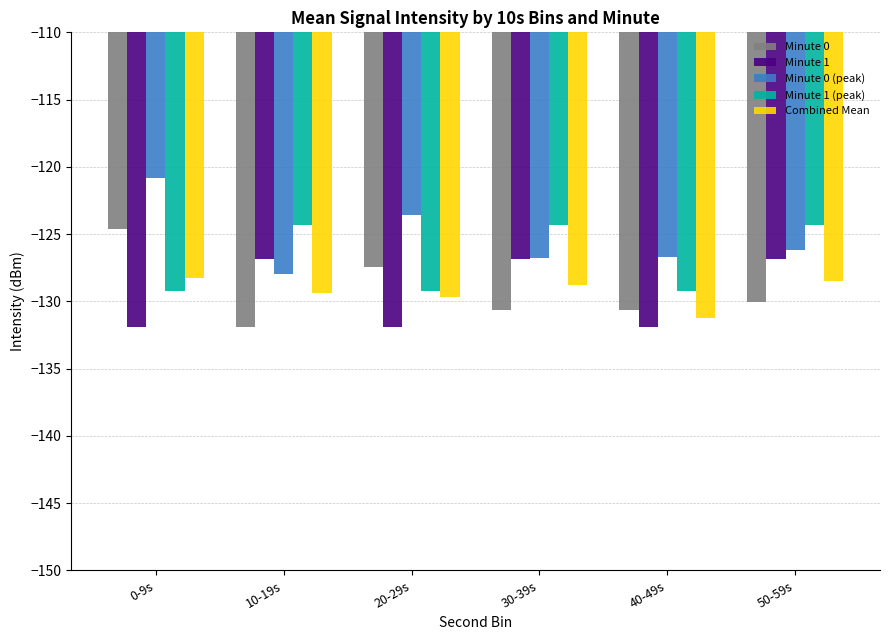

What is the difference between the maximum and minimum values in the Minute 0 (peak) series?

7.1